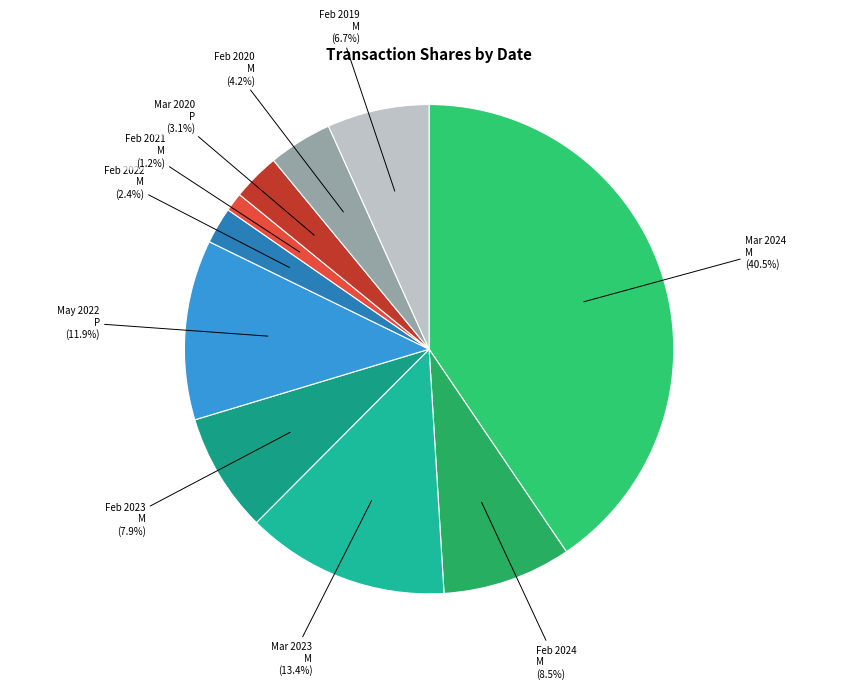

What is the largest slice in the pie chart?

Mar 2024 M